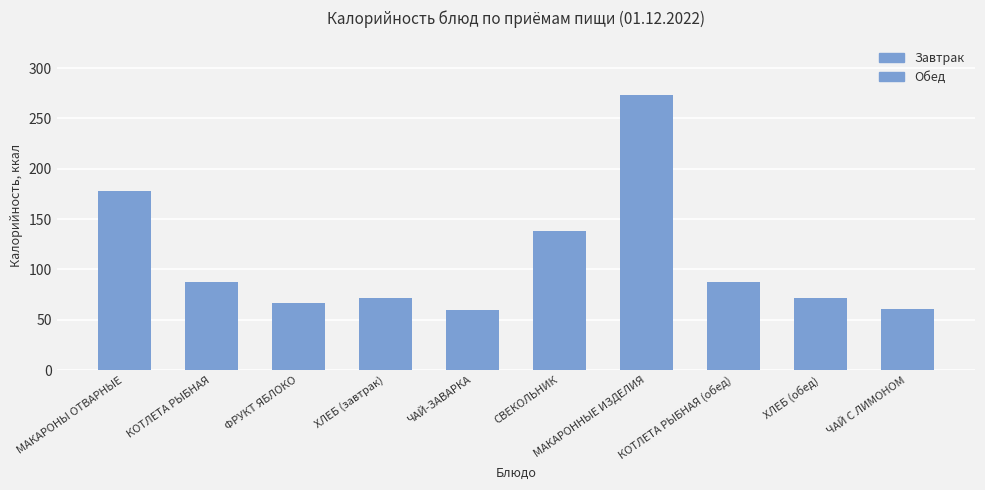

What is the label of the 3rd bar from the right?

КОТЛЕТА РЫБНАЯ (обед)